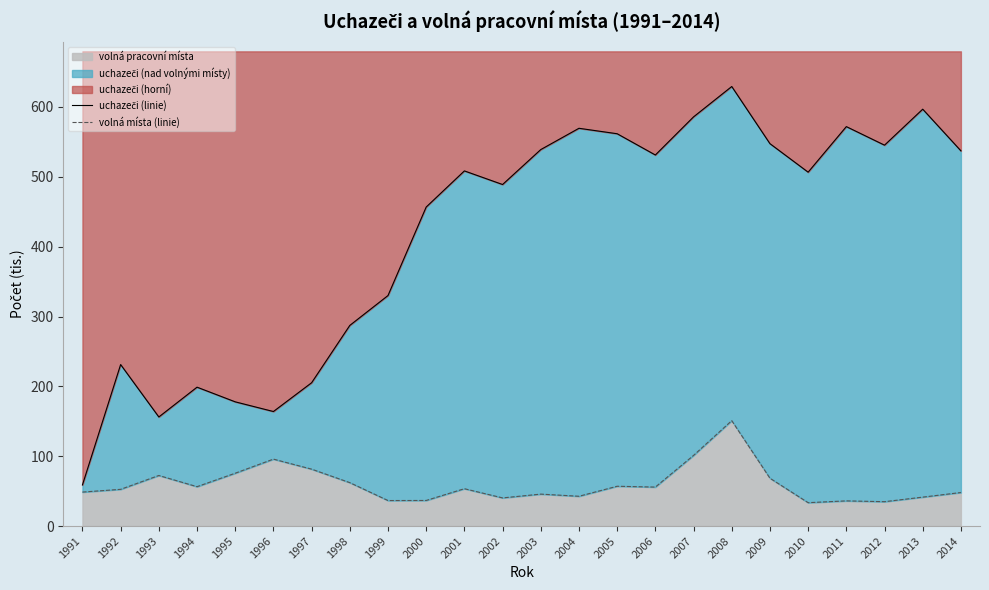

How many lines are shown in the chart?

2